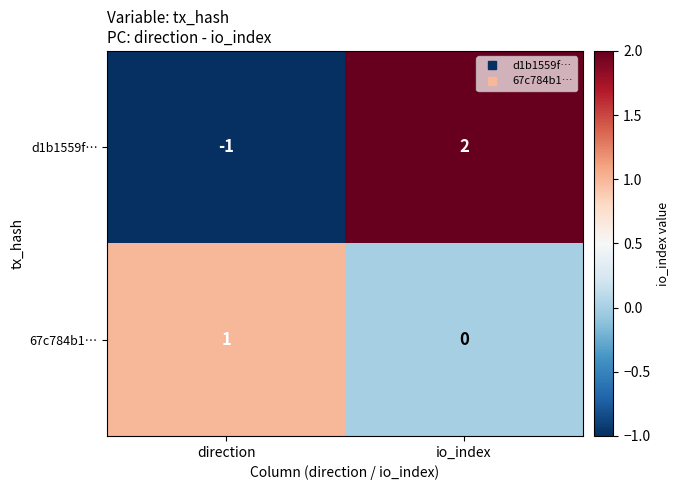

List the series in order of their peak value, highest first.

d1b1559f…, 67c784b1…